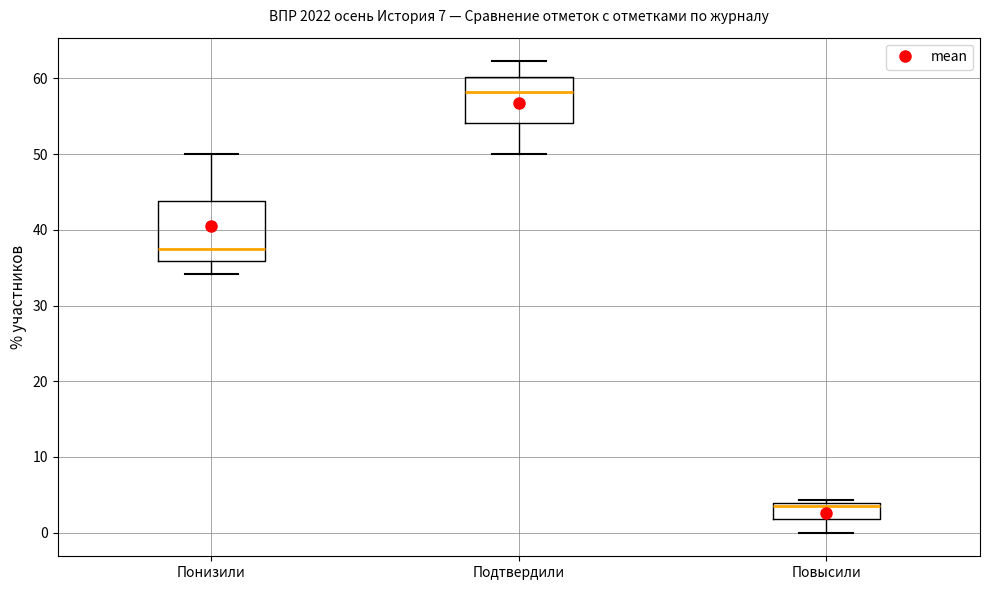

Which box has the lowest median line?

Повысили